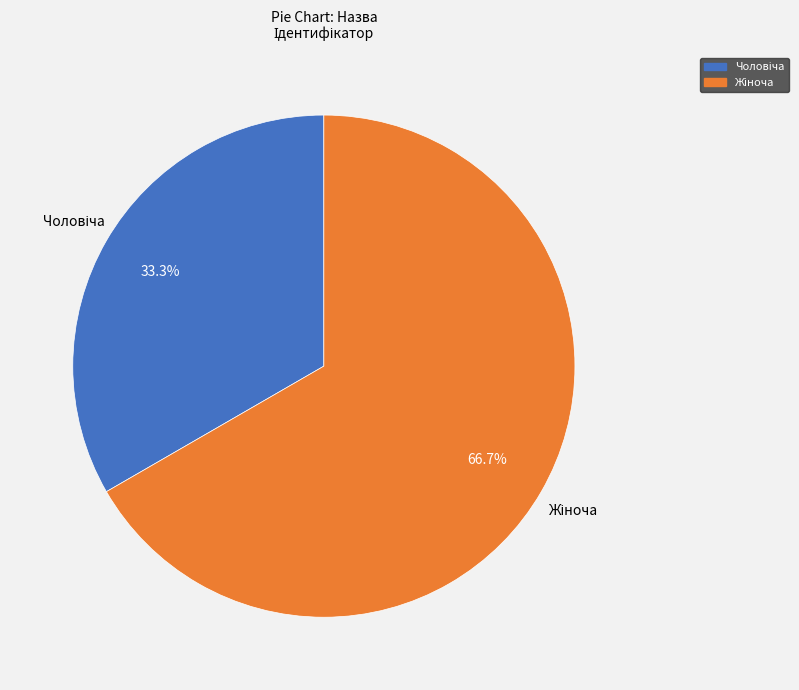

Does any single category account for the majority?

Yes